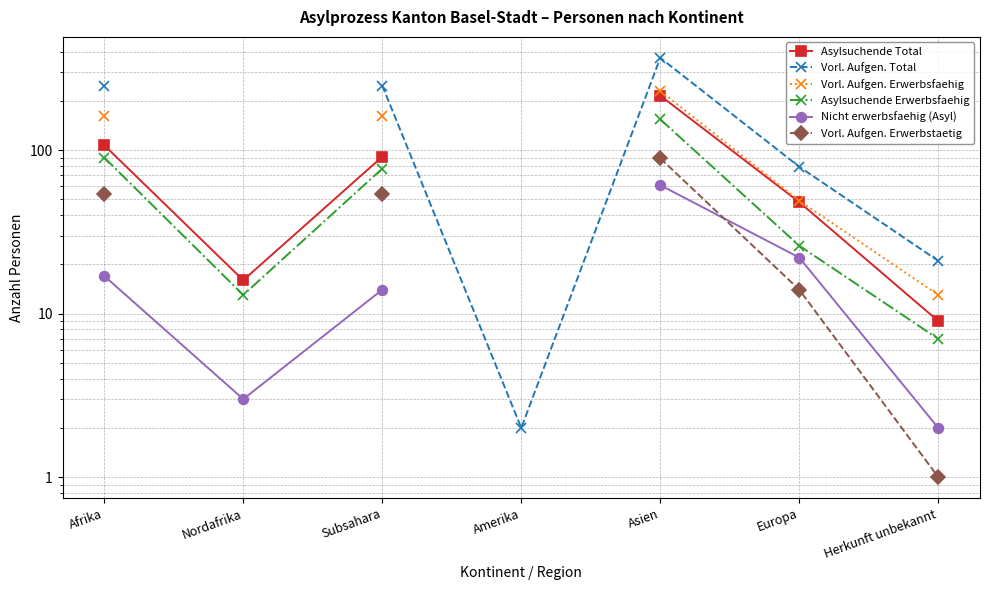

How many lines are shown in the chart?

6